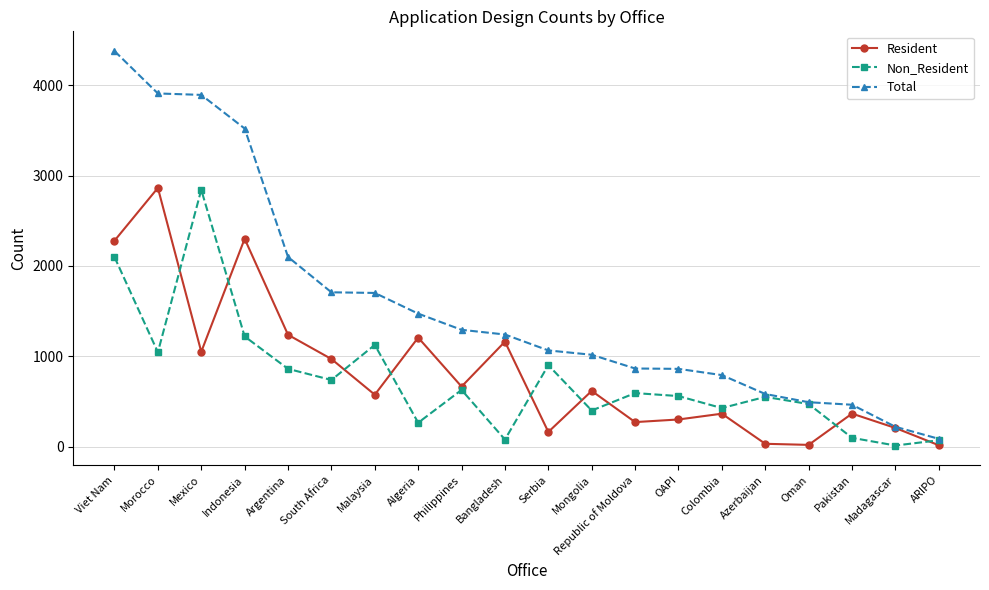

How many series are shown in this chart?

3